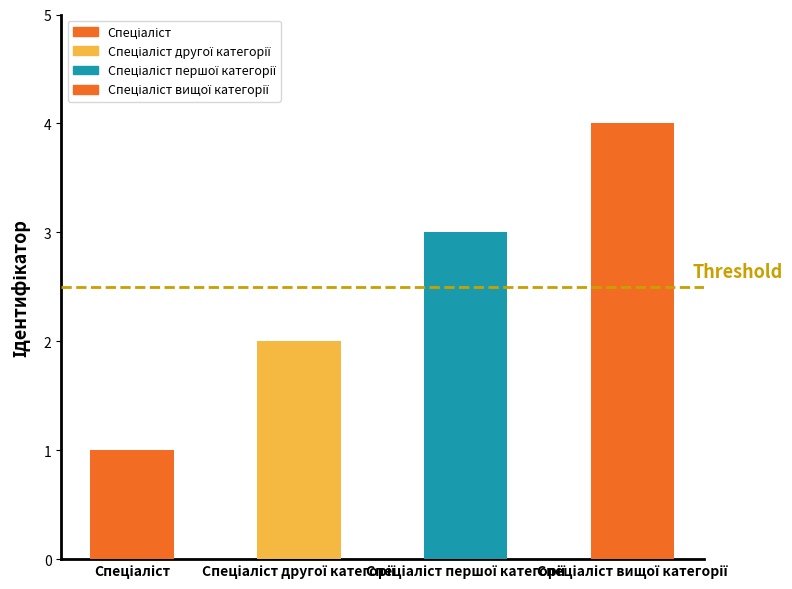

What is the maximum value shown in the chart?

4